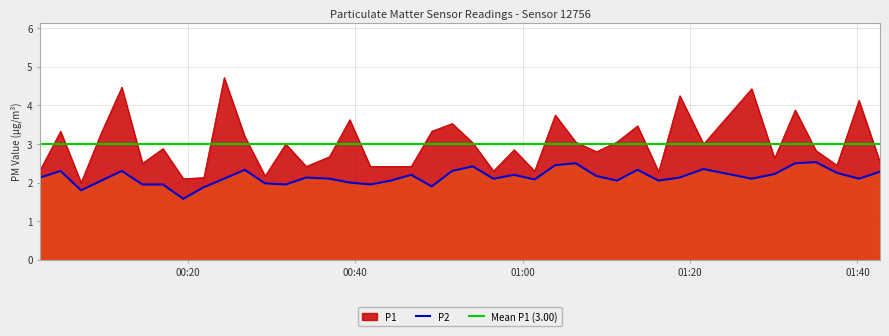

True or false: P2 and P1 intersect in this chart.

False